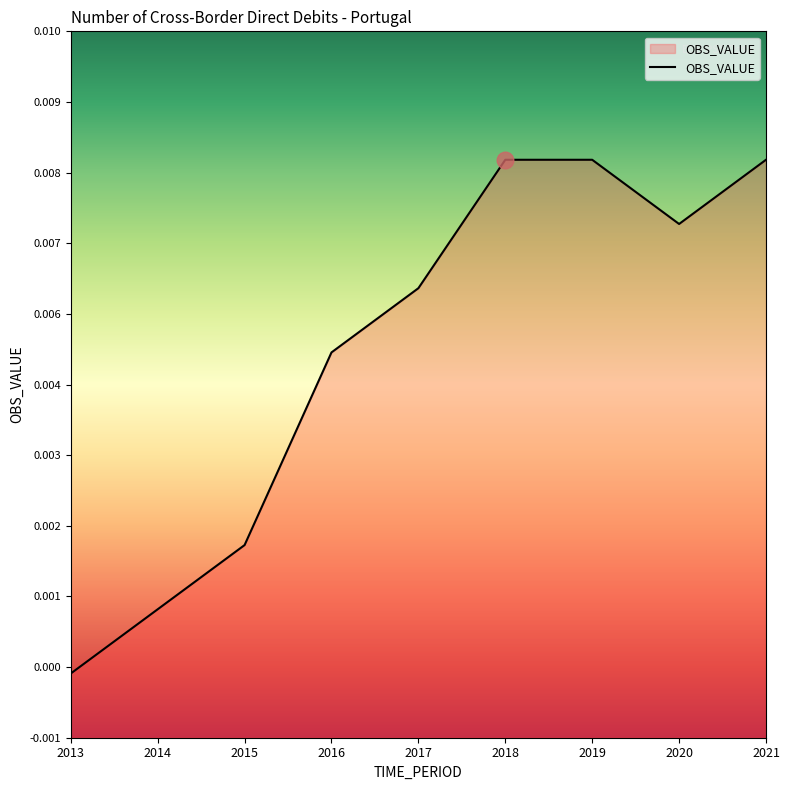

How many lines are shown in the chart?

1